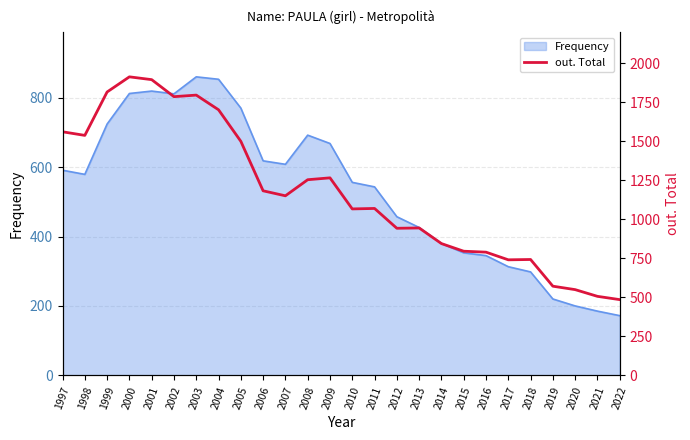

What is the maximum value for Frequency?

860